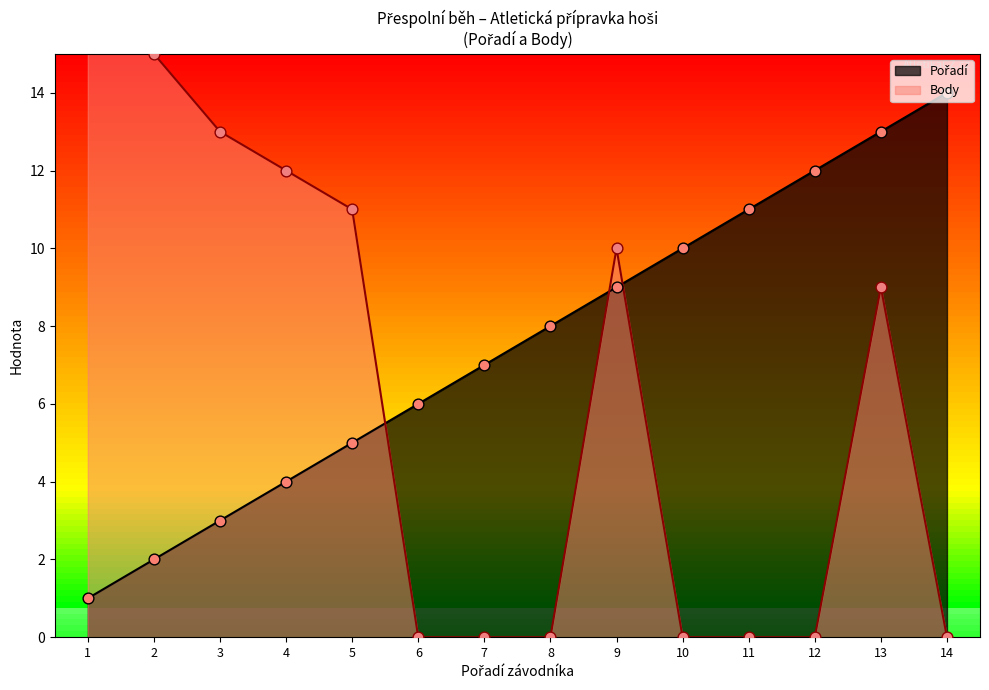

Which series contains the lowest Y value?

Body